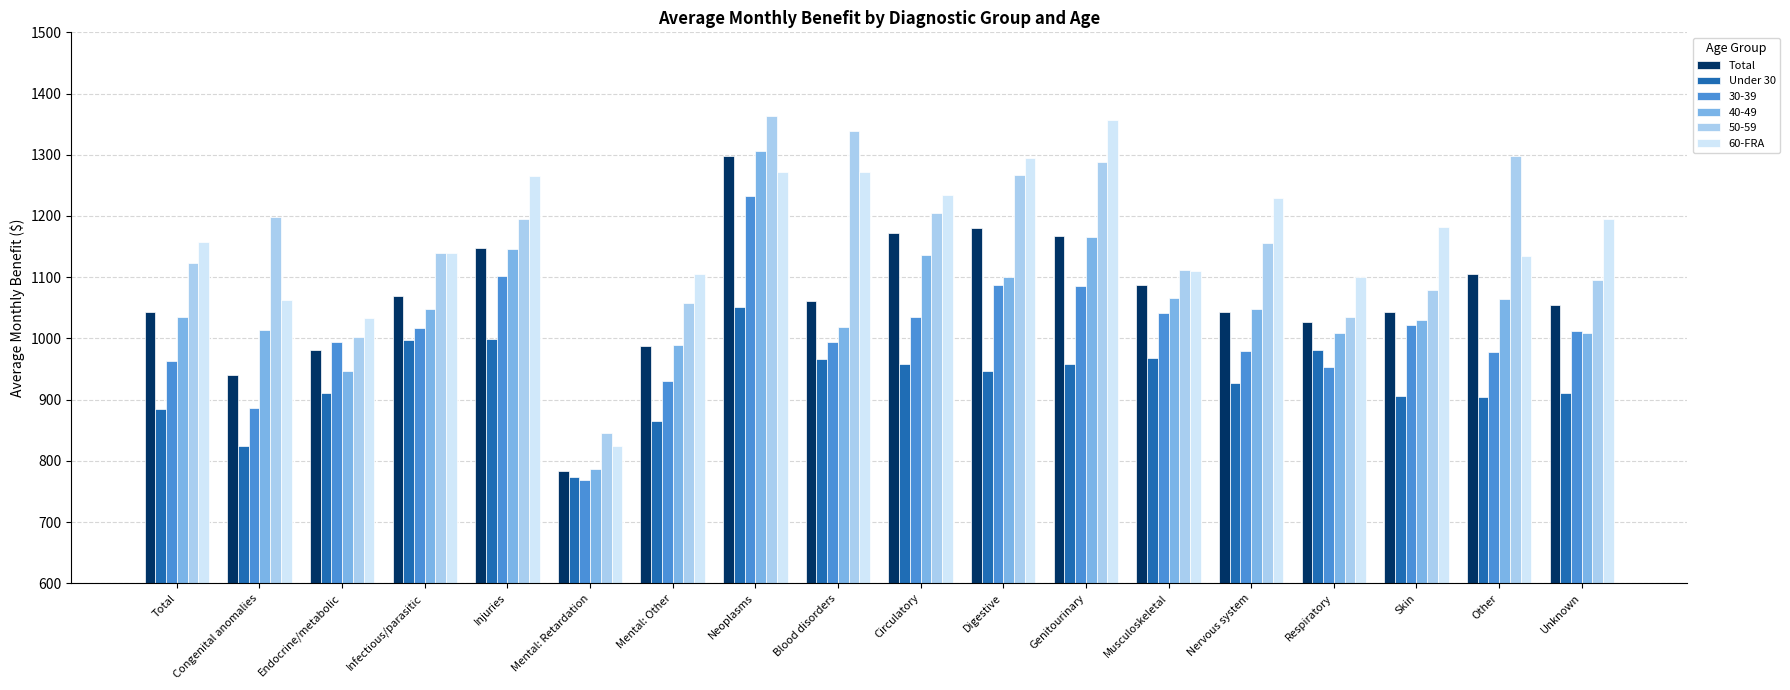

What is the greatest value displayed?

1362.8